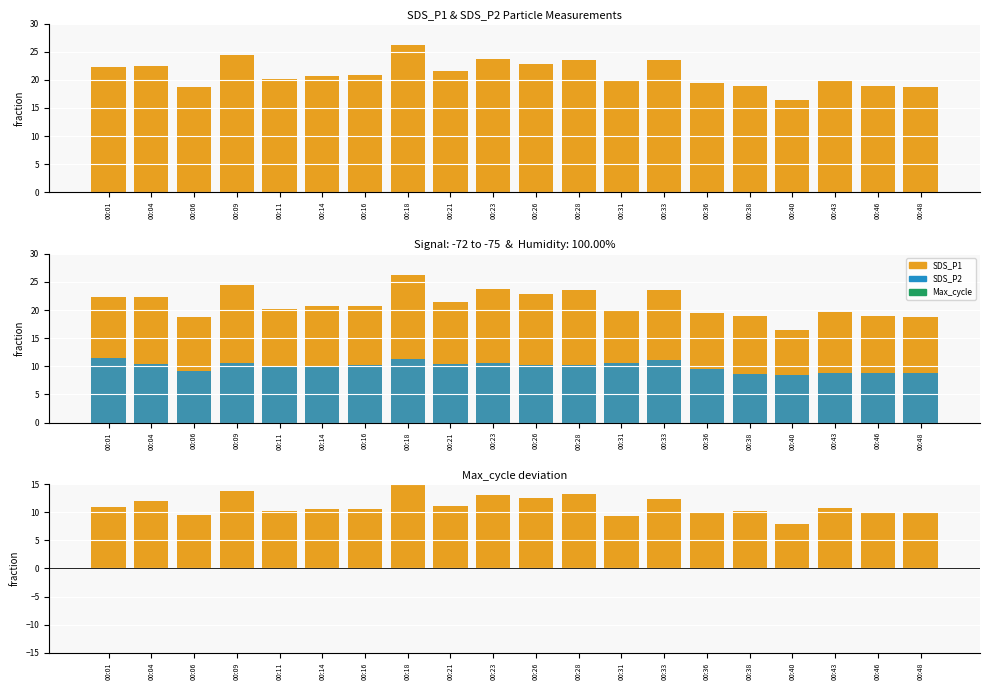

At which label does SDS_P2 reach its peak?

00:01